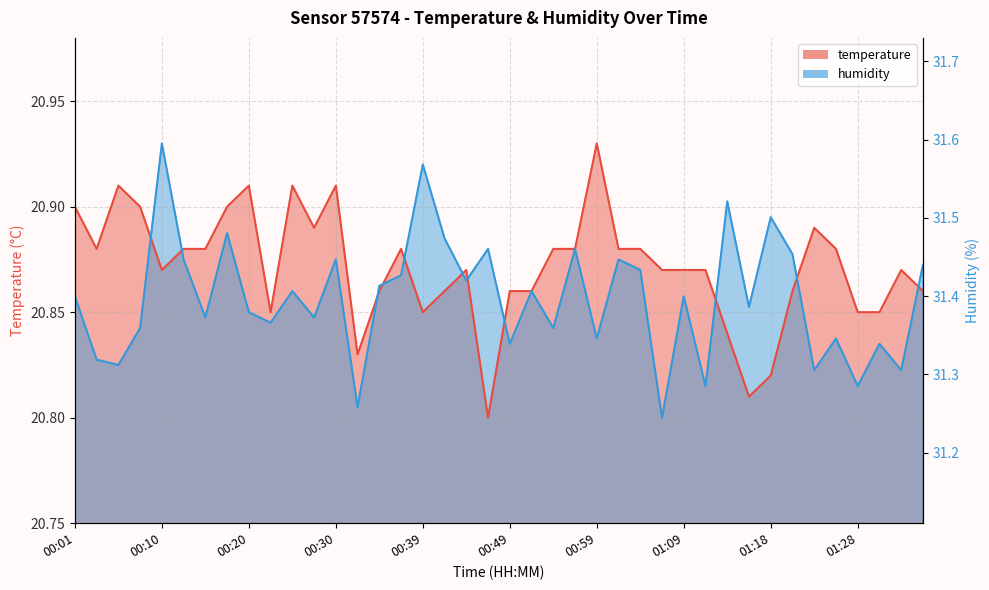

At which category is the sum across all series the highest?

00:10